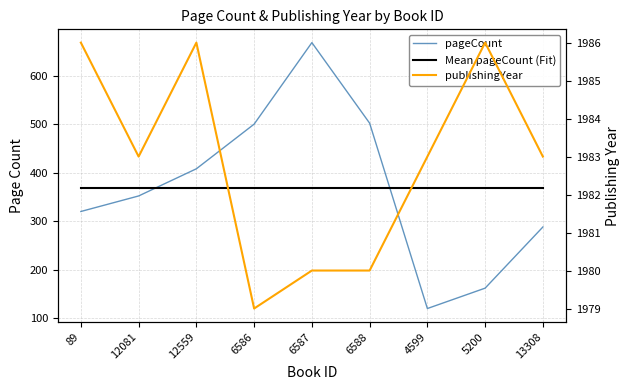

Is the value of Mean pageCount (Fit) at 5200 greater than the value of publishingYear at 12559?

No